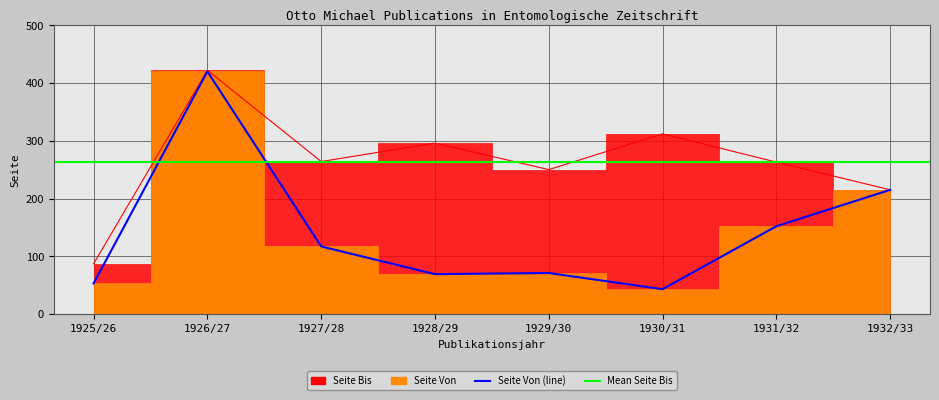

Read the Seite Bis value at 1925/26, to the nearest 10.

90